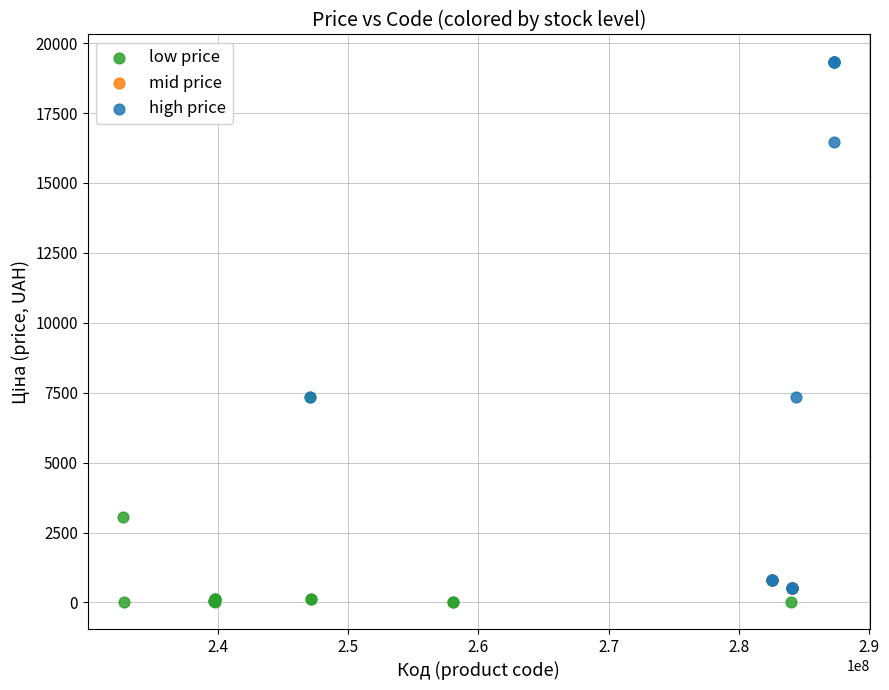

Which series has the largest Y range (max minus min)?

high price